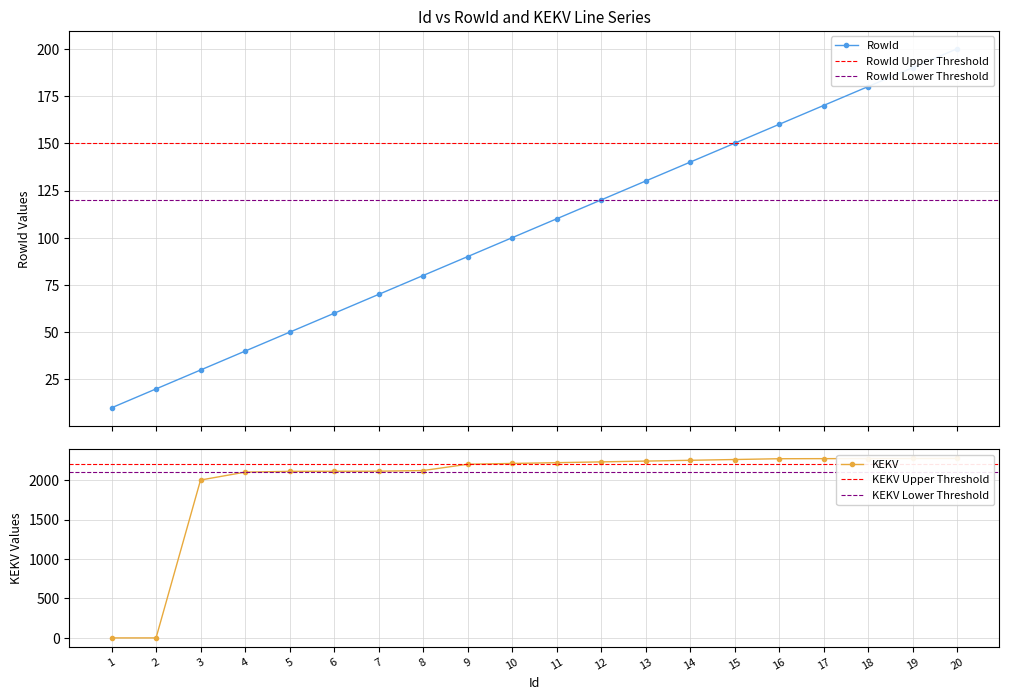

At 18, list the series in order from largest to smallest.

KEKV, RowId